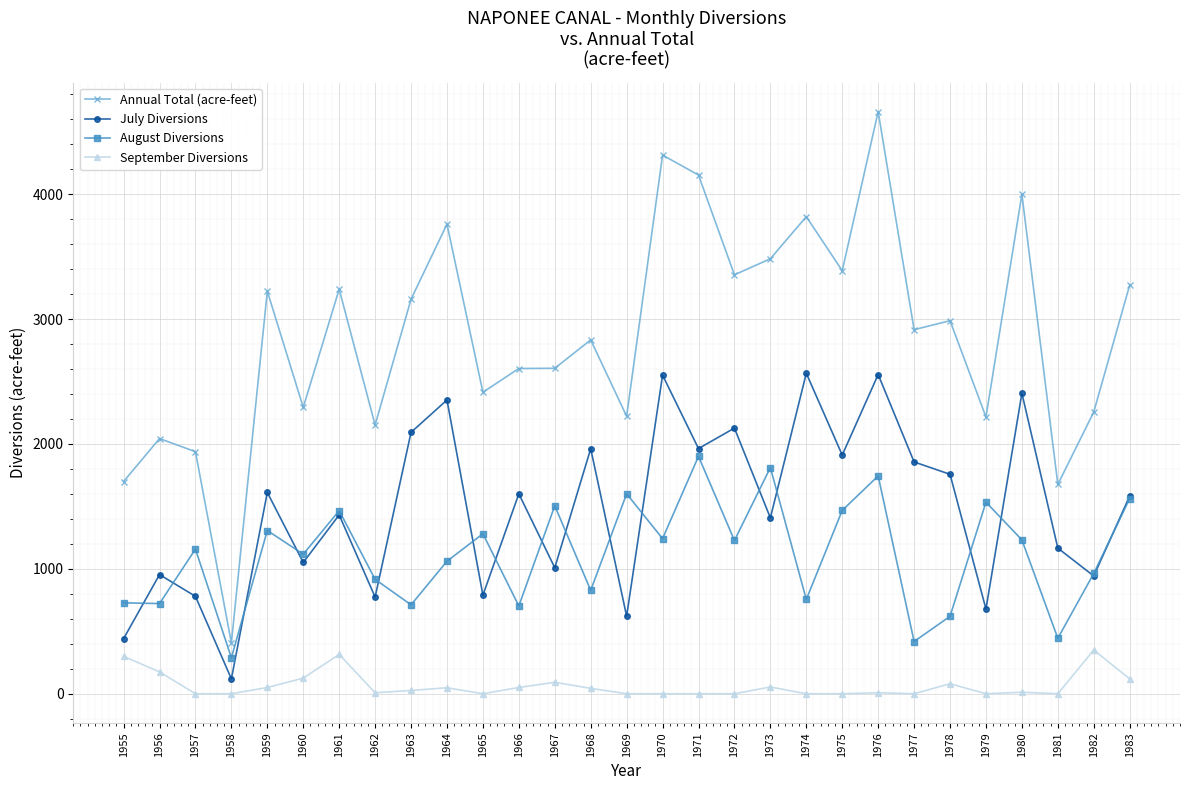

Which series has the largest range (max minus min)?

Annual Total (acre-feet)